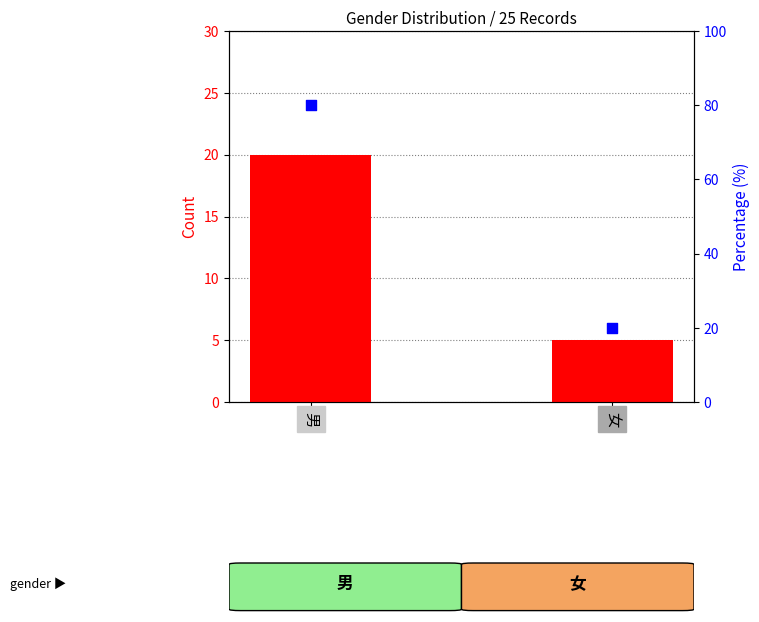

What are all the series names shown in the legend?

count, percentile rank within the sample